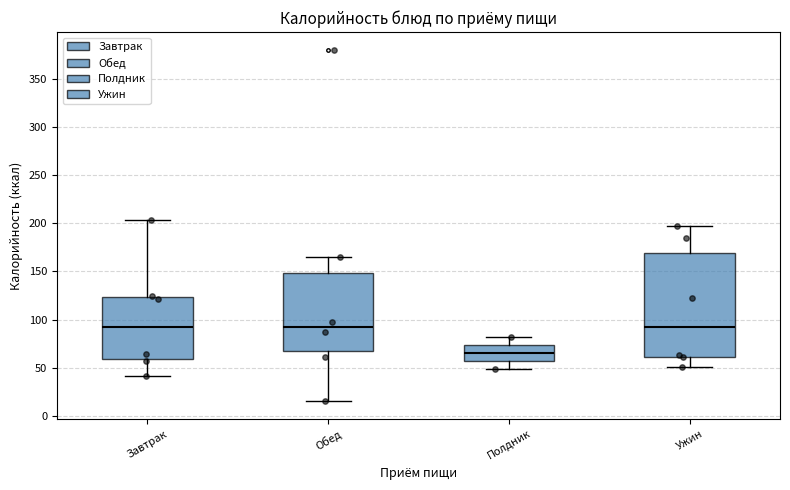

Reading left to right, transcribe this box plot: for each box, give where its median line is, the range the box spans, and where its two whiskers end, as read against the y-axis. The values are not printed on the chart, so give them approximately, as read against the axis.

Завтрак: median 95, box 60 to 125, whiskers 40 to 205
Обед: median 90, box 70 to 150, whiskers 15 to 165
Полдник: median 65, box 55 to 75, whiskers 50 to 80
Ужин: median 95, box 60 to 170, whiskers 50 to 195